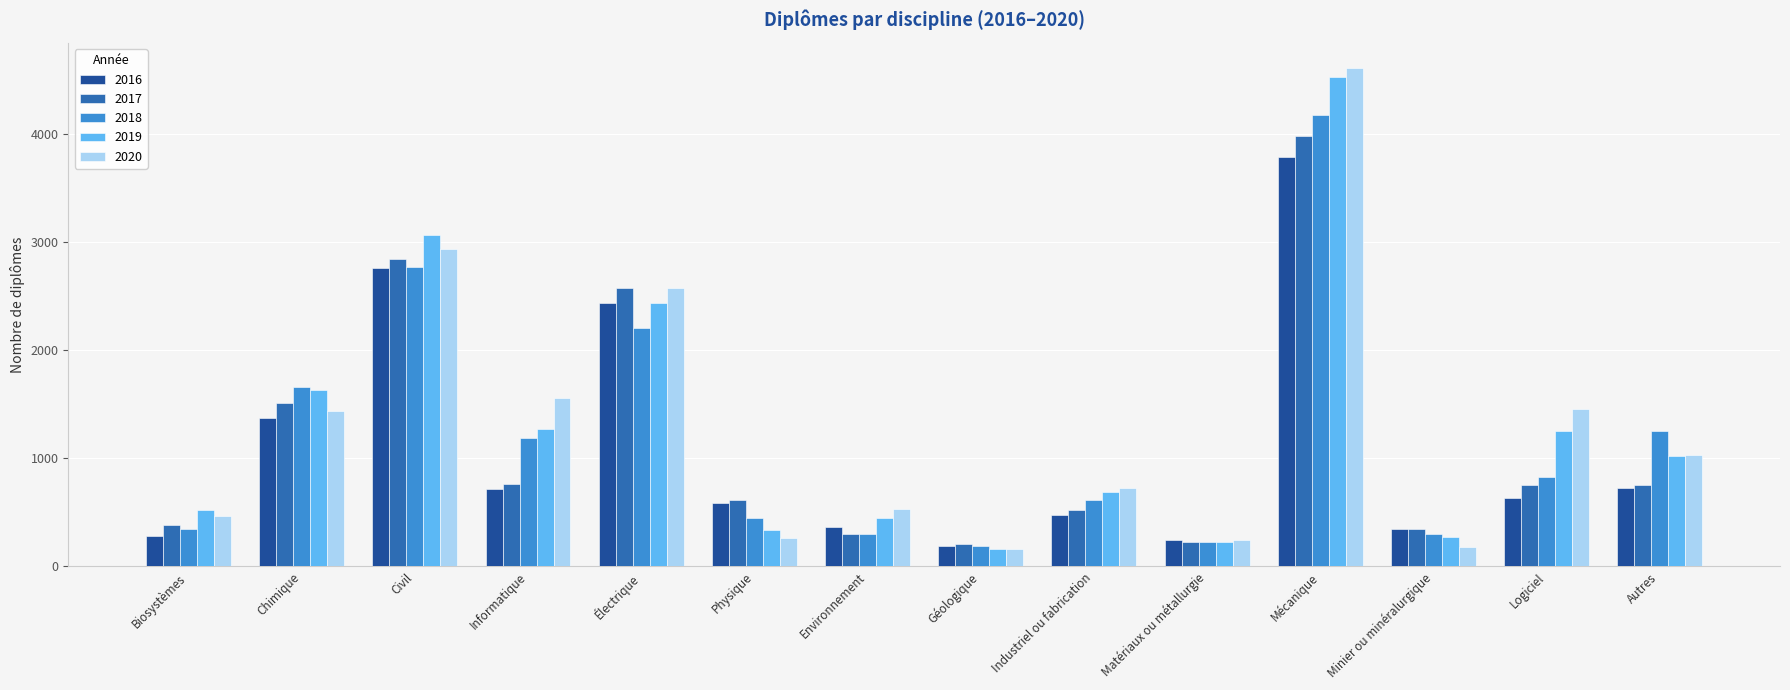

At which label is 2018 closest to 2182?

Électrique